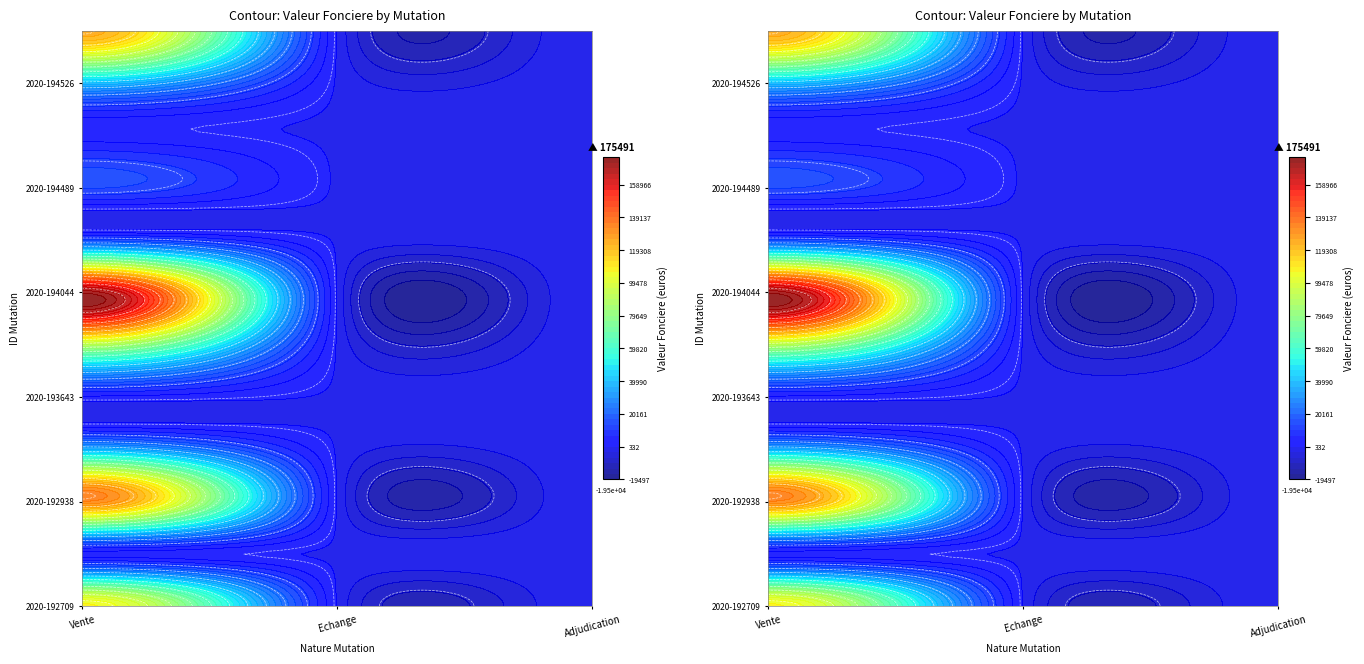

Reading right to left, extract all data points from this chart.

Vente: 124881	40000	2000	13980	15000	171090	90000	3000	37000	132500	2500	107000
Echange: 0	0	0	0	0	0	0	0	0	0	0	0
Adjudication: 0	0	0	0	0	0	0	0	0	0	0	0